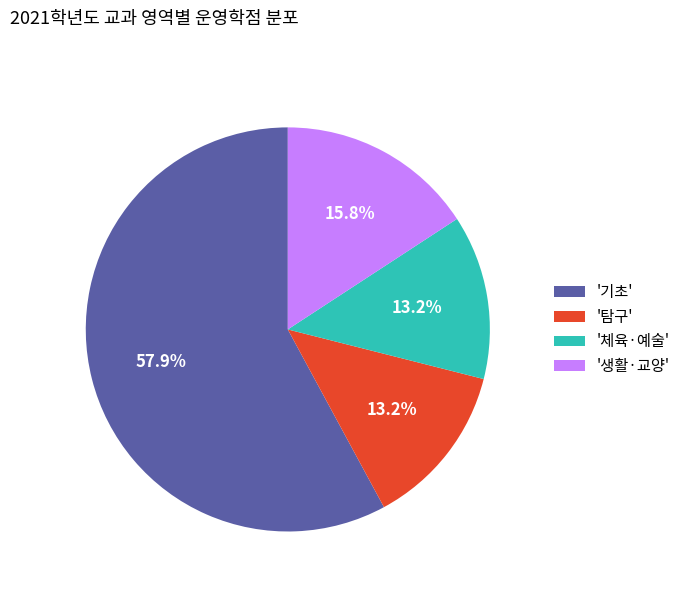

What portion of the pie excludes '생활·교양'?

84.2%